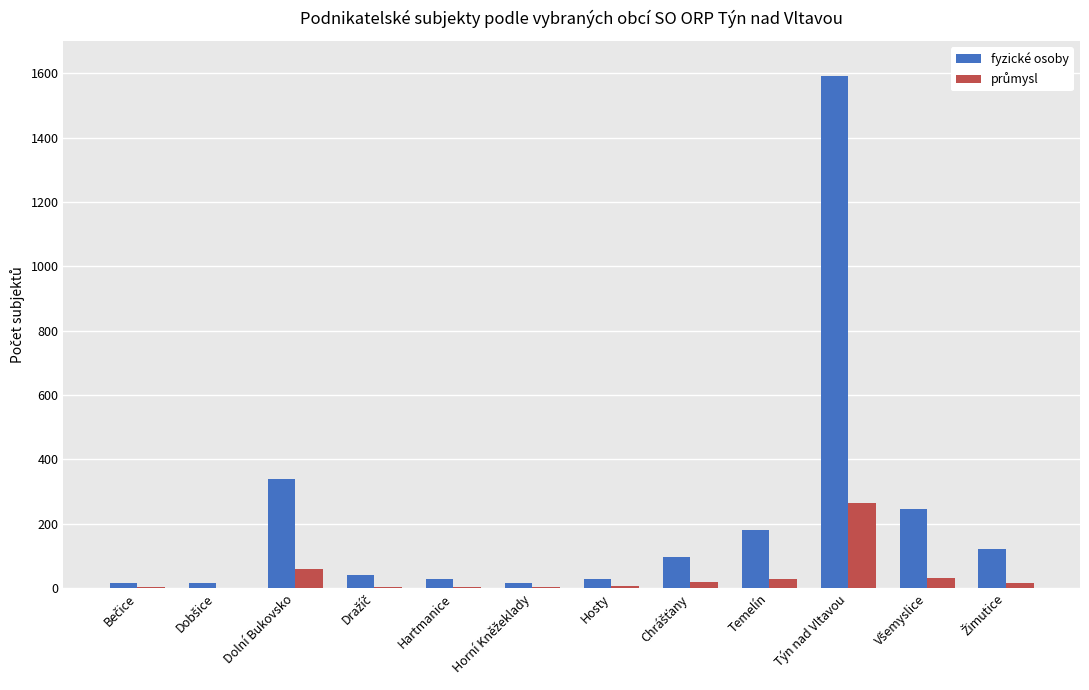

What is the maximum value shown in the chart?

1590